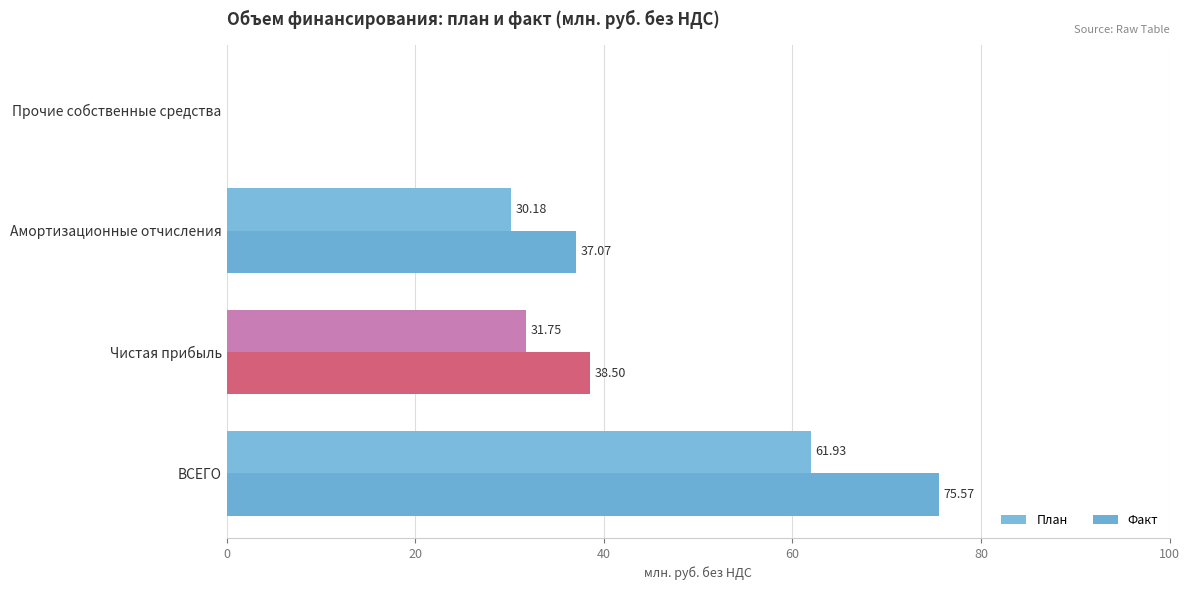

How many data points does each series have?

4